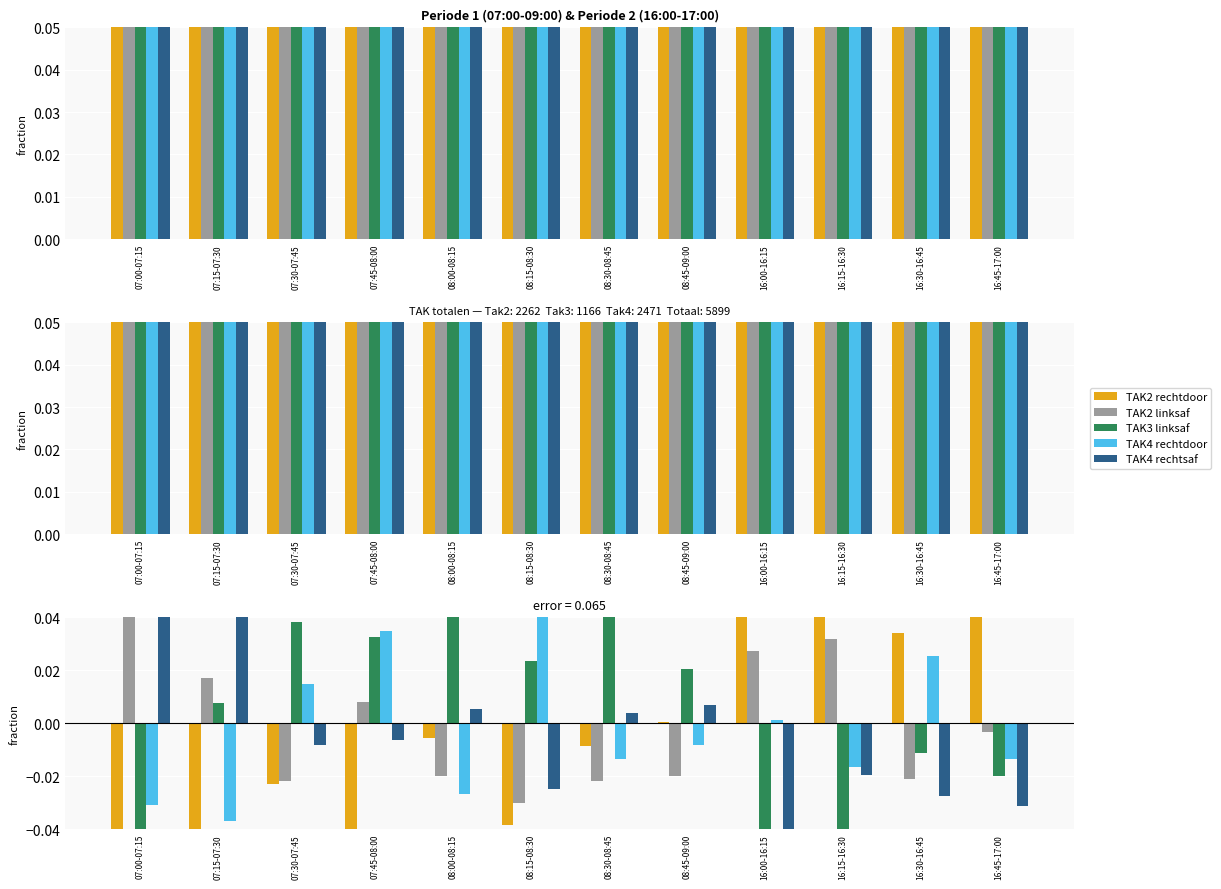

The TAK4 rechtsaf series shows -0.0 at 08:15-08:30. True or false?

True